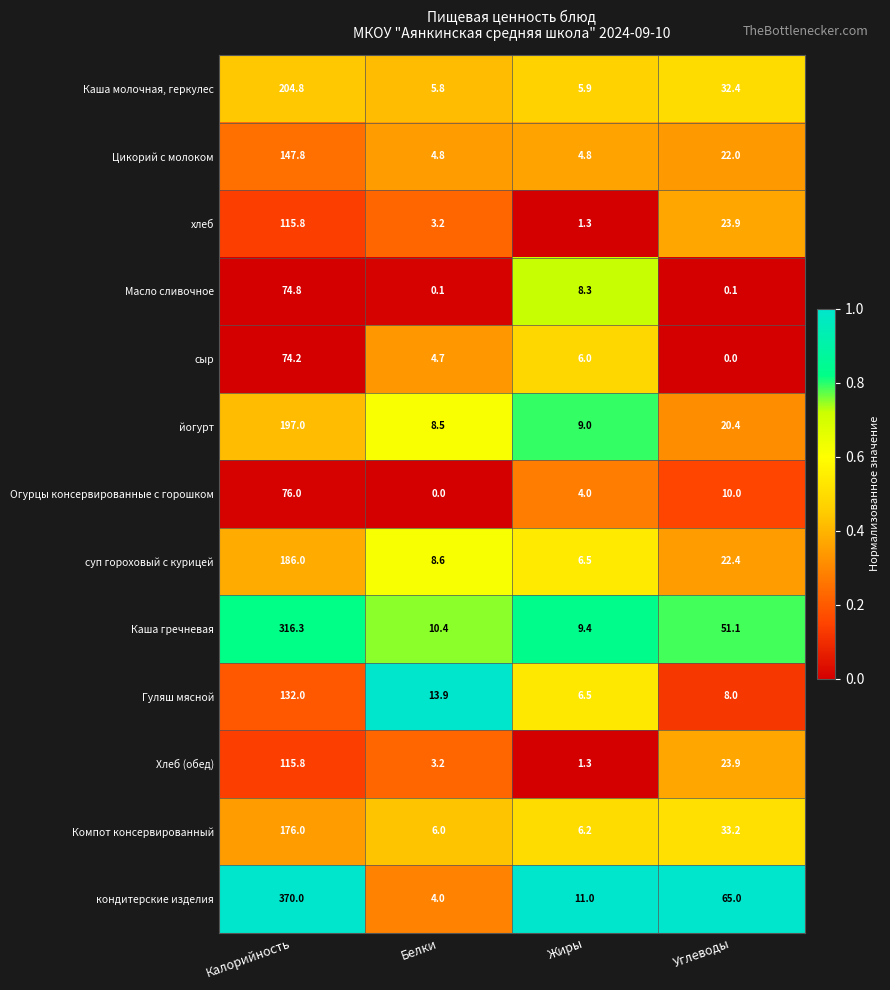

What is the maximum value for Цикорий с молоком?

147.8